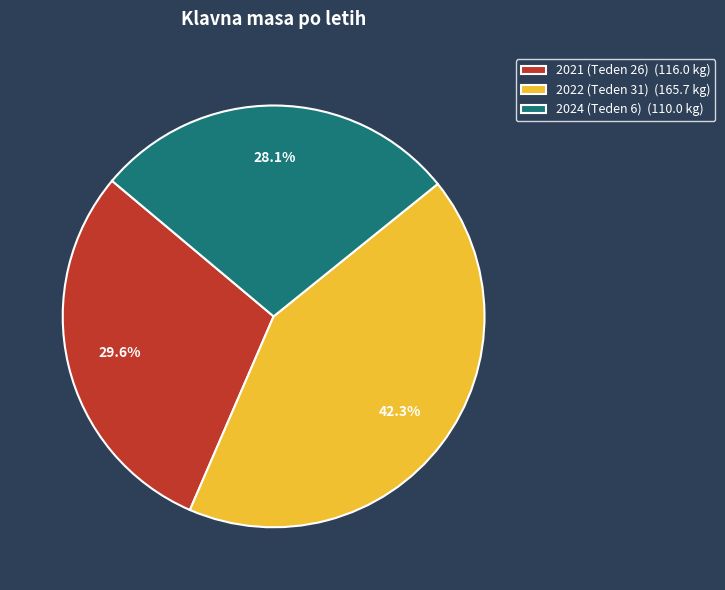

What percentage is NOT represented by 2024 (Teden 6)?

71.9%